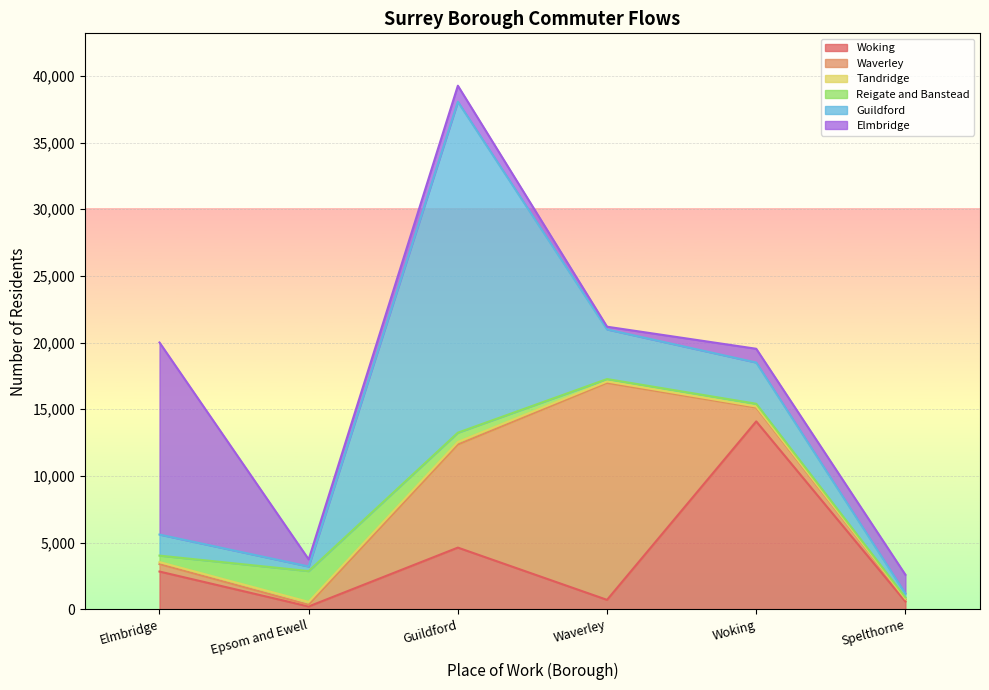

What is the approximate value of Woking at Epsom and Ewell, to the nearest 50?

200